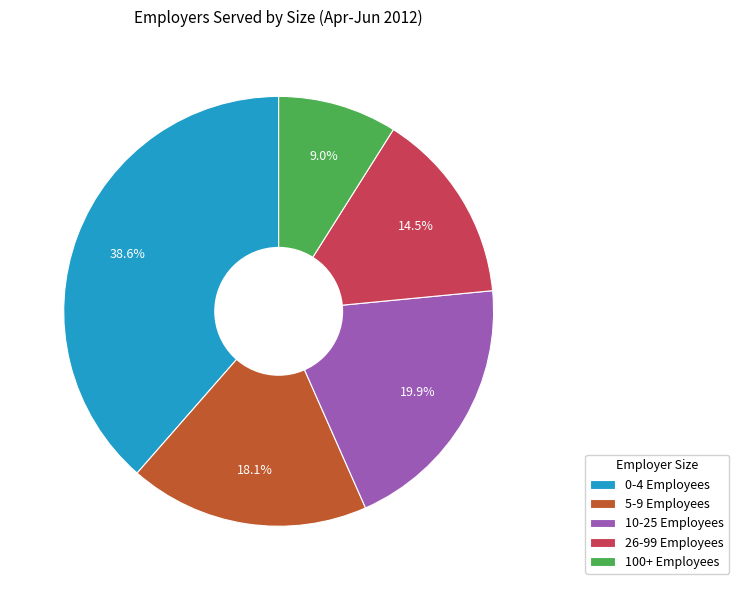

Is it true that 5-9 Employees is 18% of the pie?

True